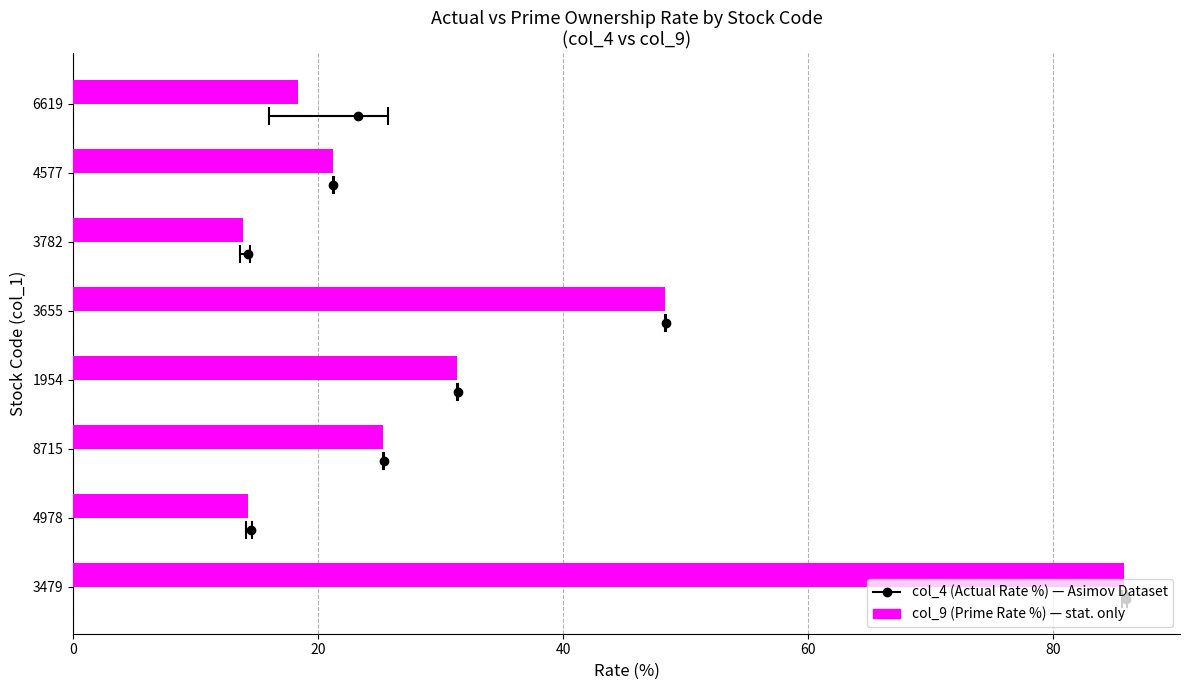

The chart shows a value of 18.4 at 6619. True or false?

True